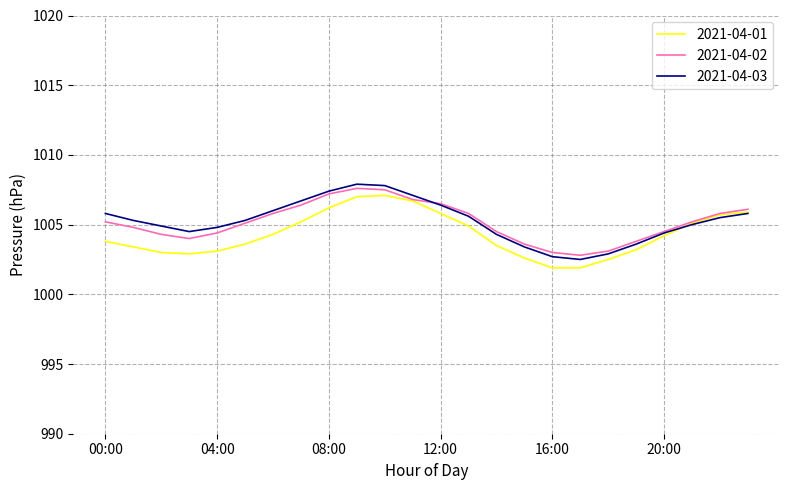

What is the minimum value for 2021-04-01?

1001.9